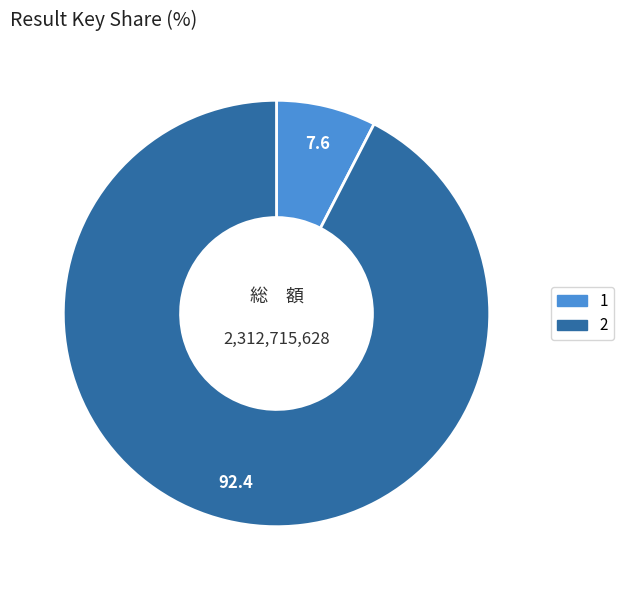

Rank the categories by value from highest to lowest.

2, 1